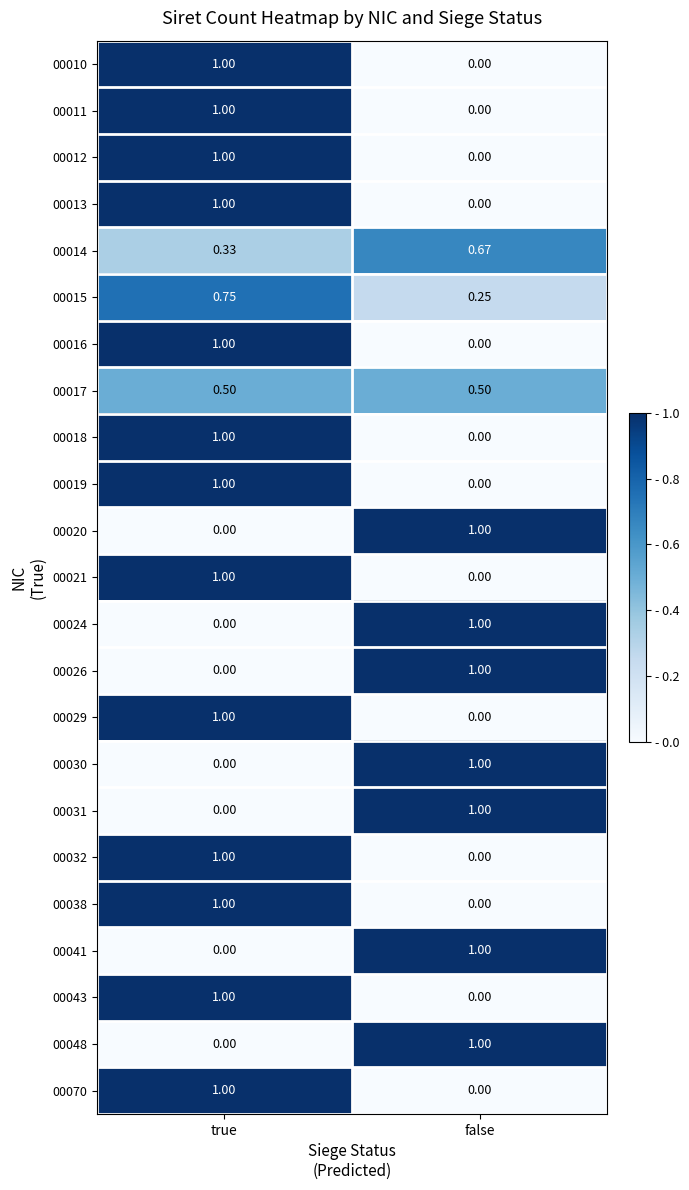

At which category is the sum across all series the highest?

true